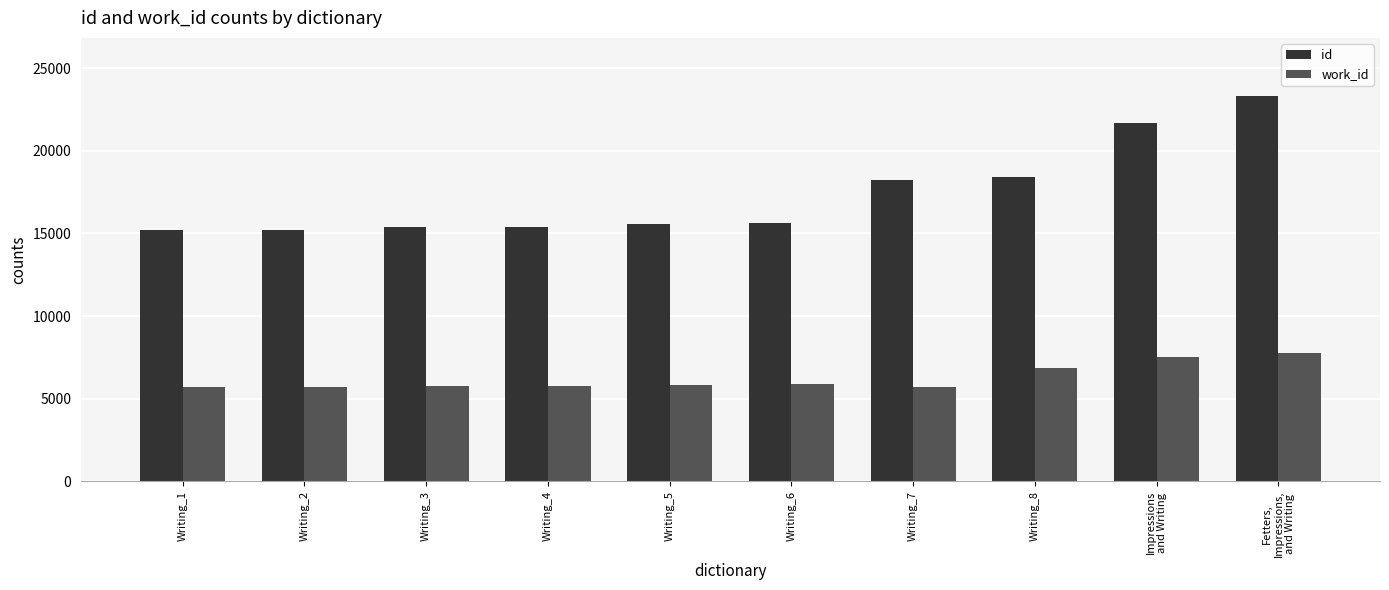

What is the label of the 6th bar from the right?

Writing_5